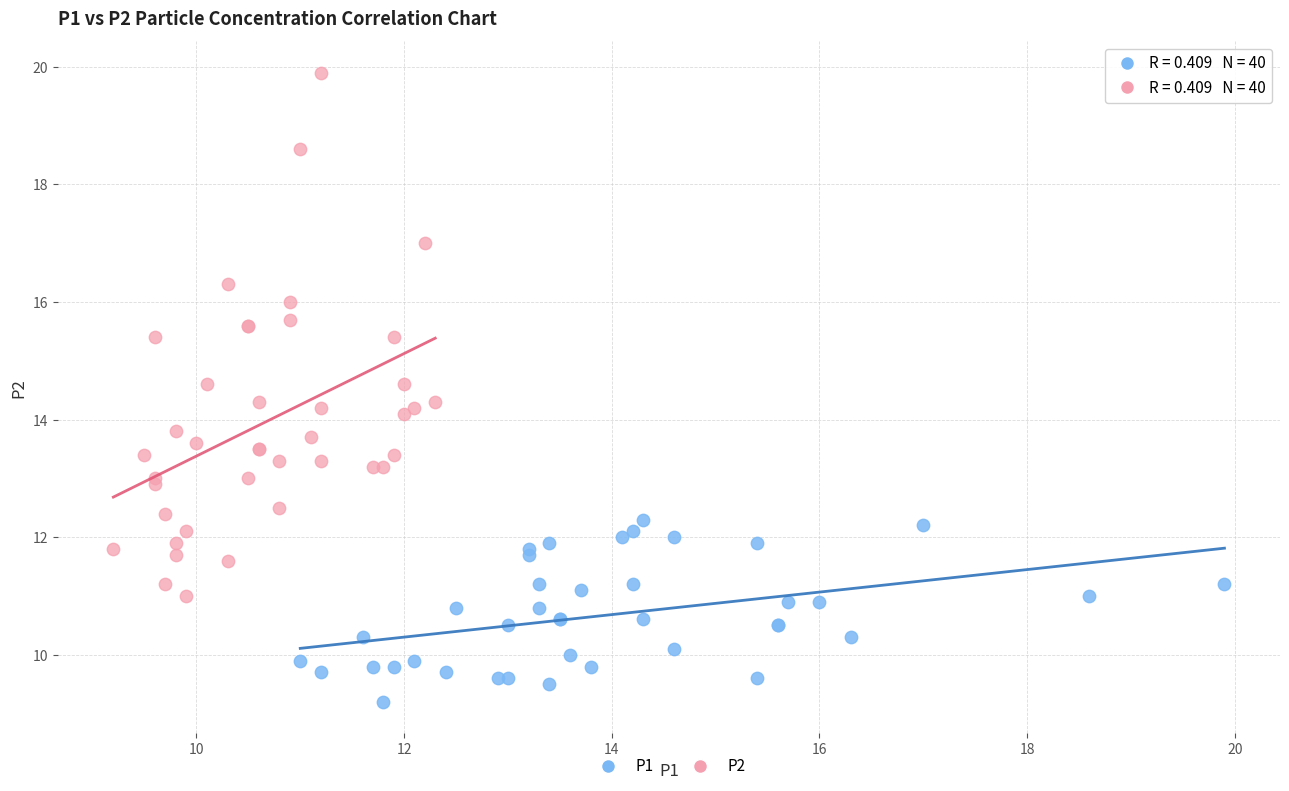

Which series reaches the minimum Y coordinate?

P1